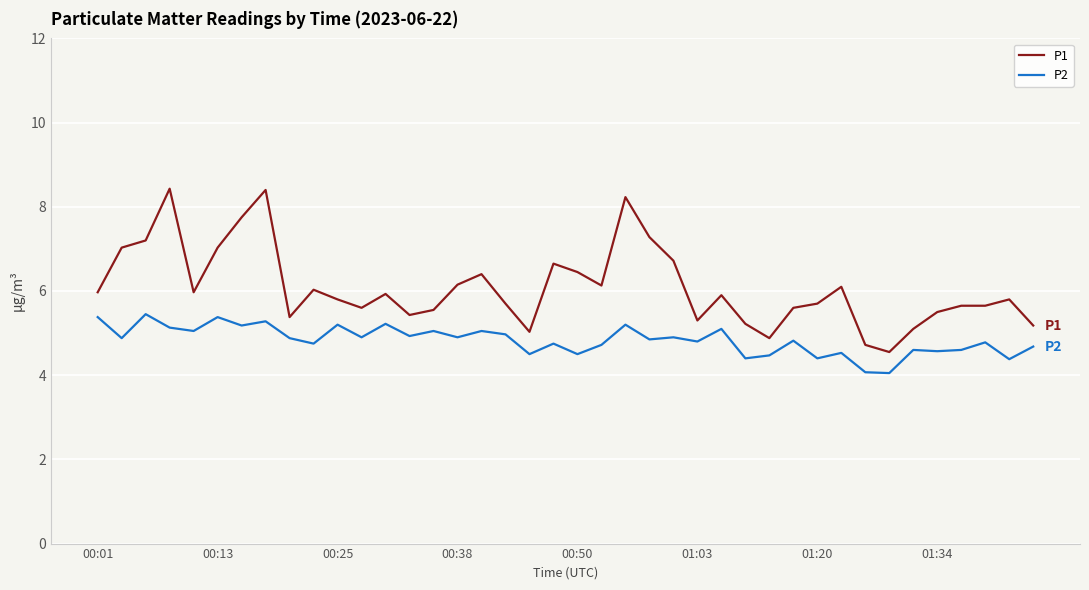

Which series has the widest spread of values?

P1